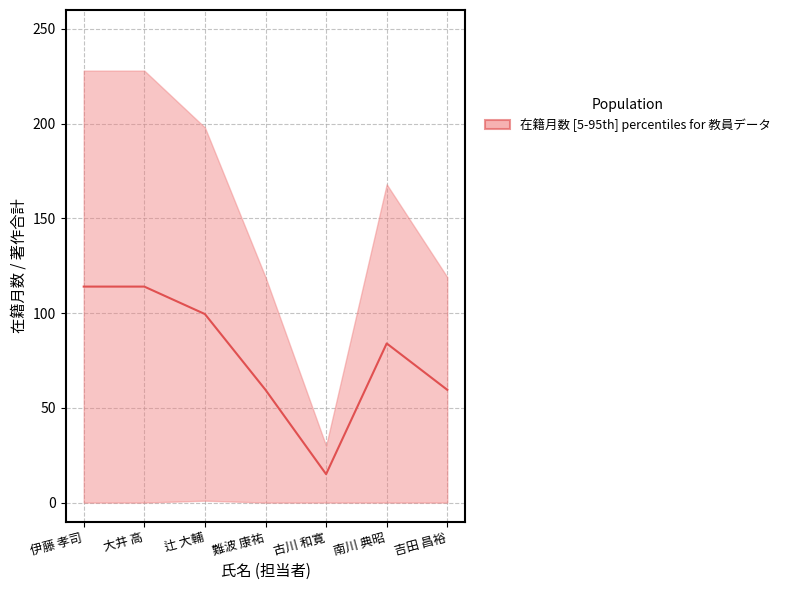

What is the difference between the values at 南川 典昭 and 古川 和寛?

69.0